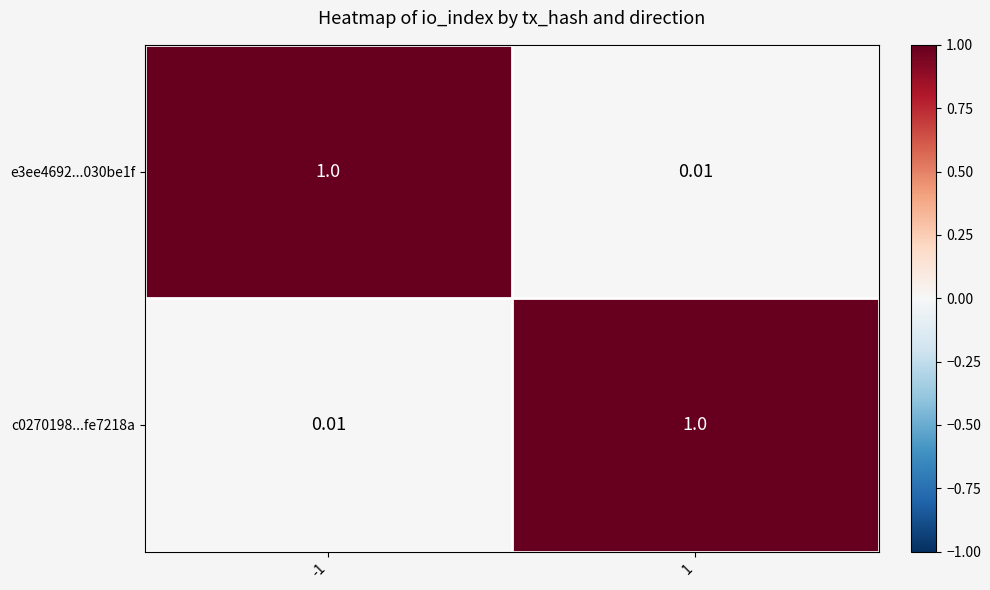

Is the value of c0270198...fe7218a at -1 greater than the value of e3ee4692...030be1f at -1?

No